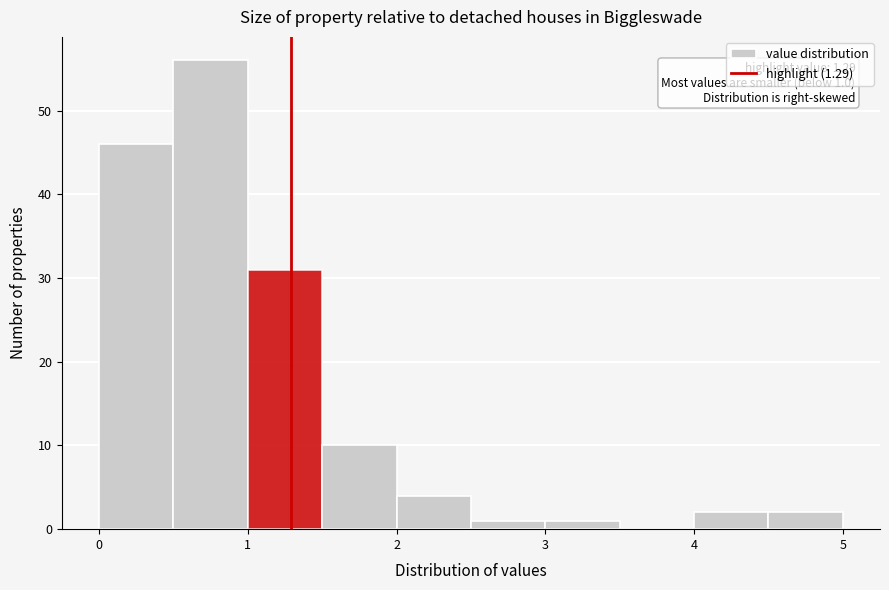

Over which range of the x-axis is the bar tallest?

0.5 to 1.0